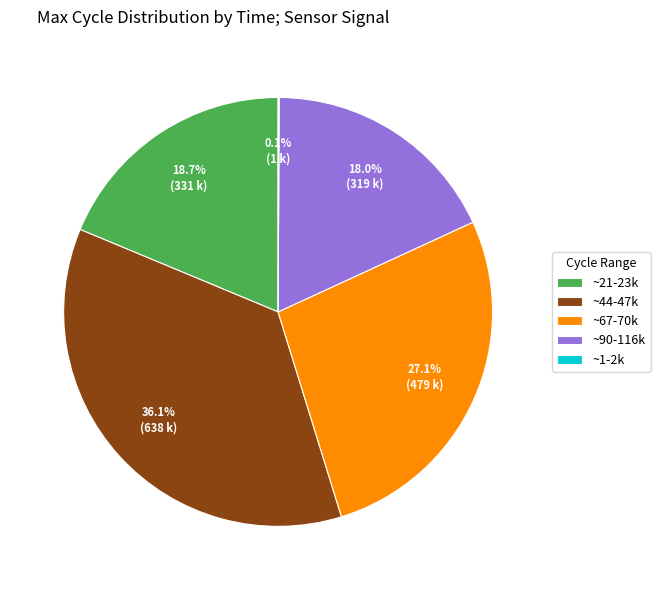

Between ~21-23k and ~67-70k, which is larger?

~67-70k